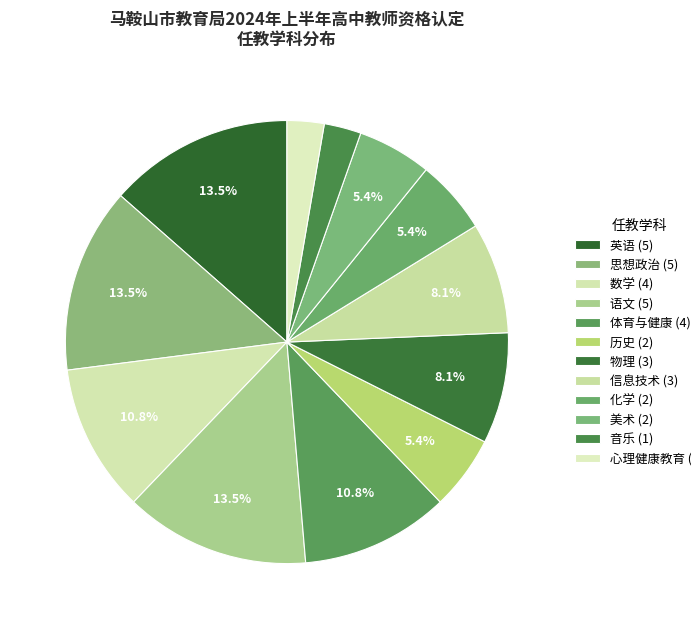

Does 历史 represent more than half of the total?

No